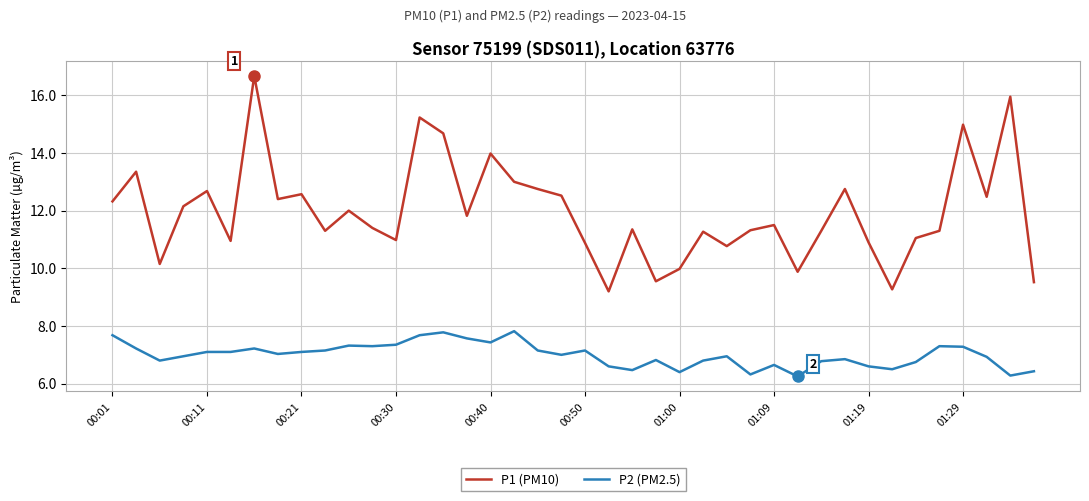

What is the sum of all P1 (PM10) values?

478.1